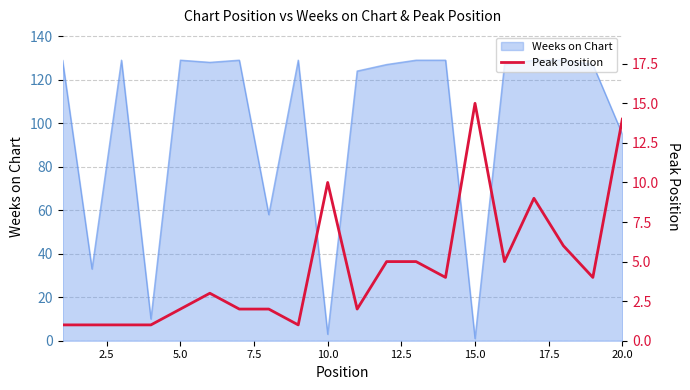

What is the maximum value for Weeks on Chart?

129